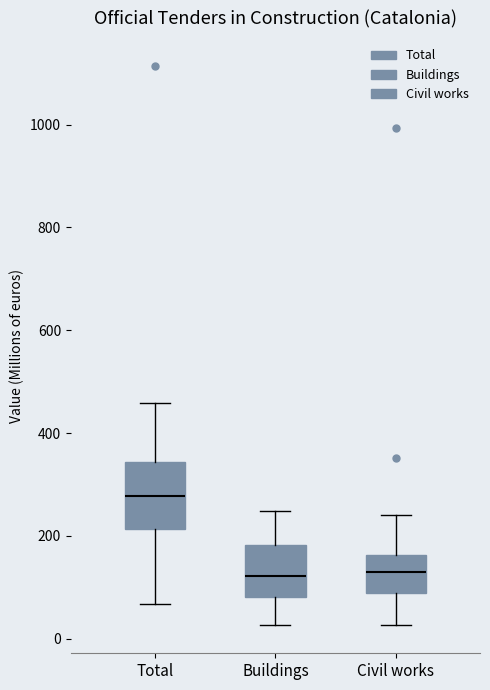

Which box is the tallest, from its lower edge to its upper edge?

Total